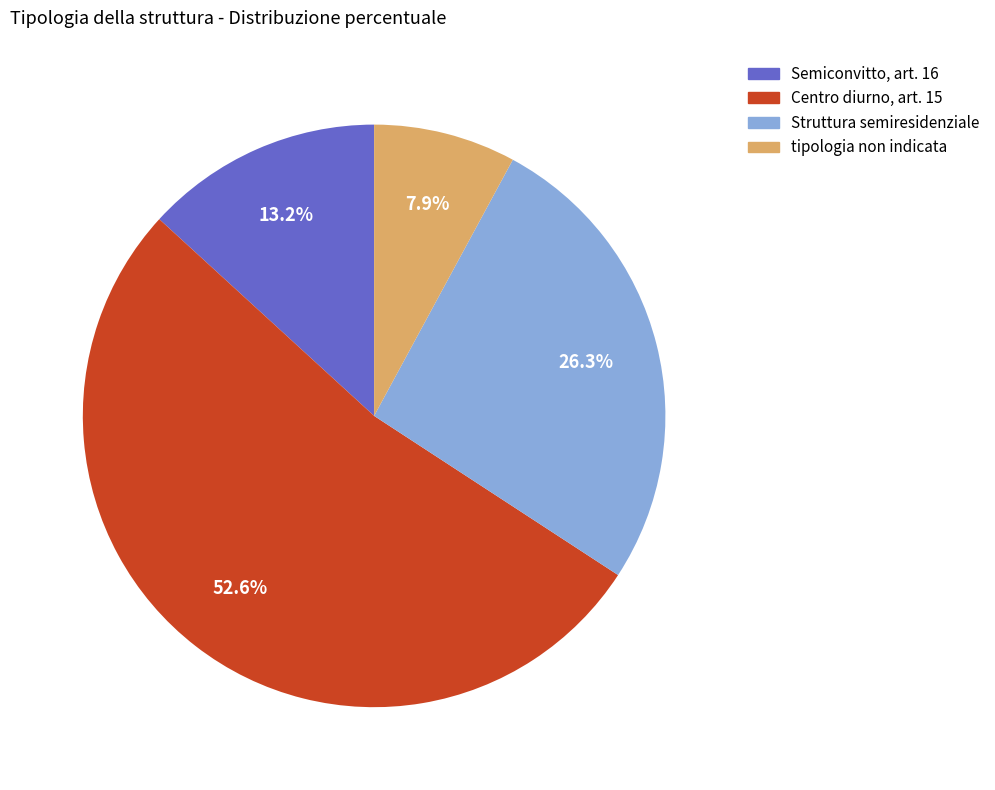

To the nearest percent, what is the combined percentage of tipologia non indicata and Semiconvitto, art. 16?

21%